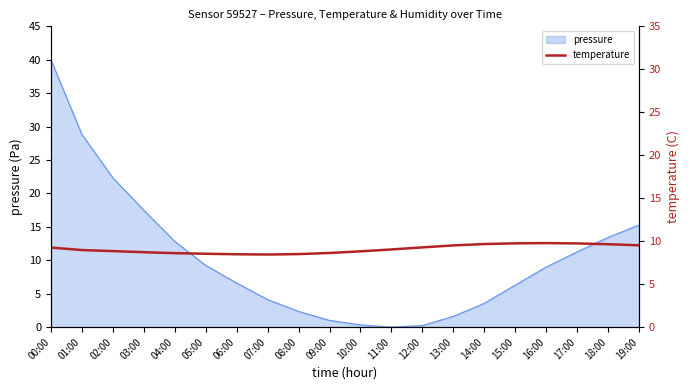

The value at 05:00 is 8.5. True or false?

True